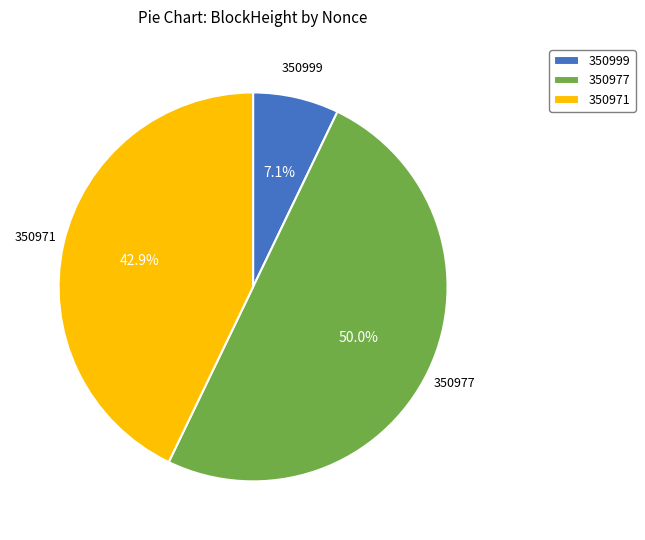

Which has a higher value, 350971 or 350999?

350971